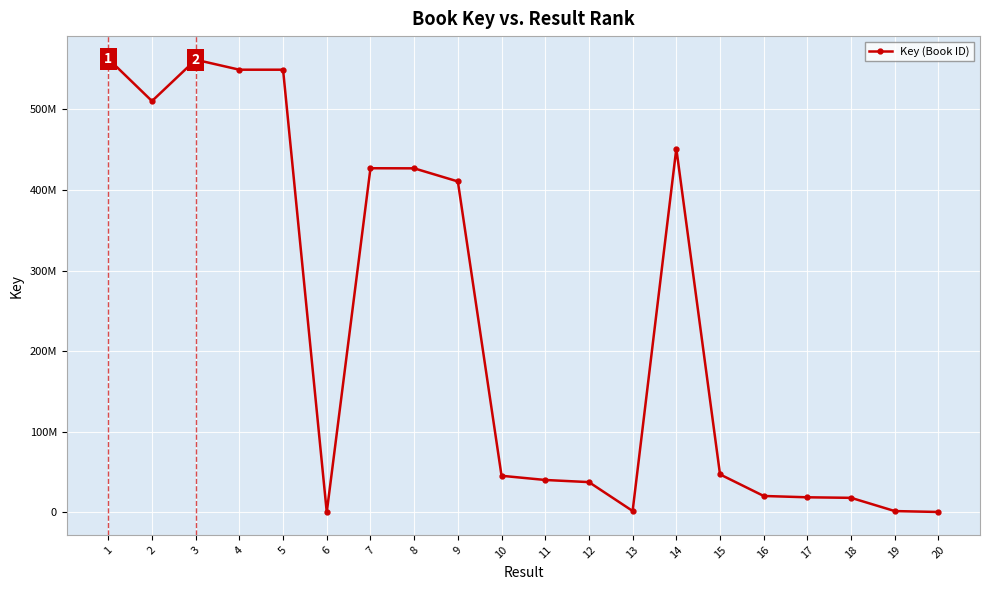

What is the change in value from 6 to 7?

+427004541